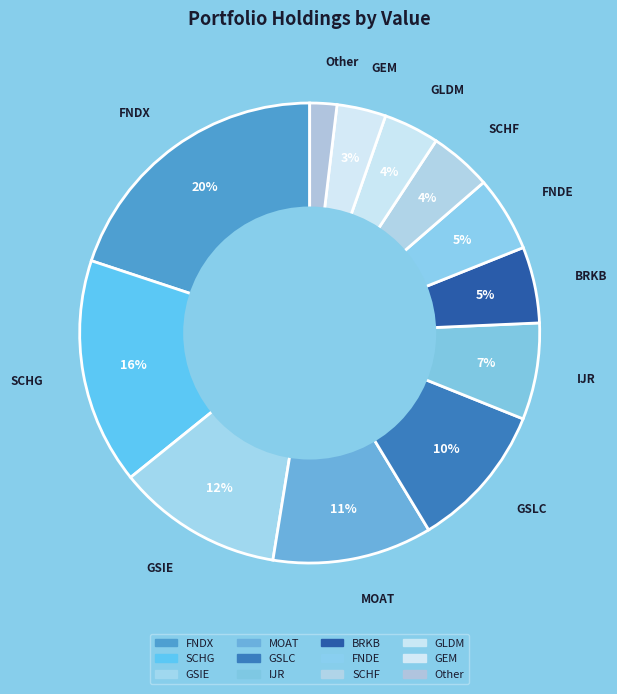

Count the number of slices in the pie.

12